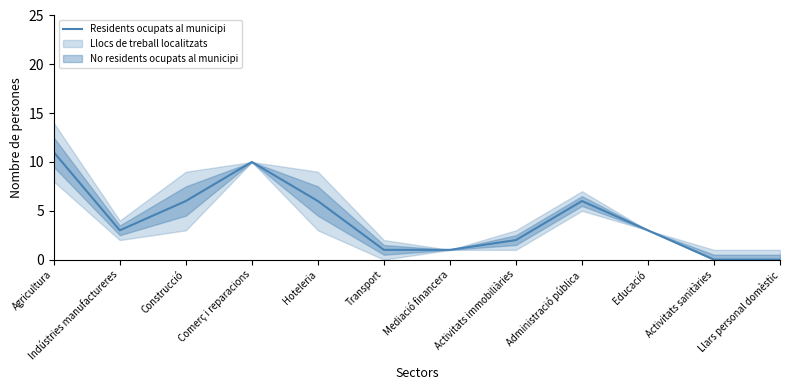

How many points are lower than both their immediate neighbors (excluding endpoints)?

1